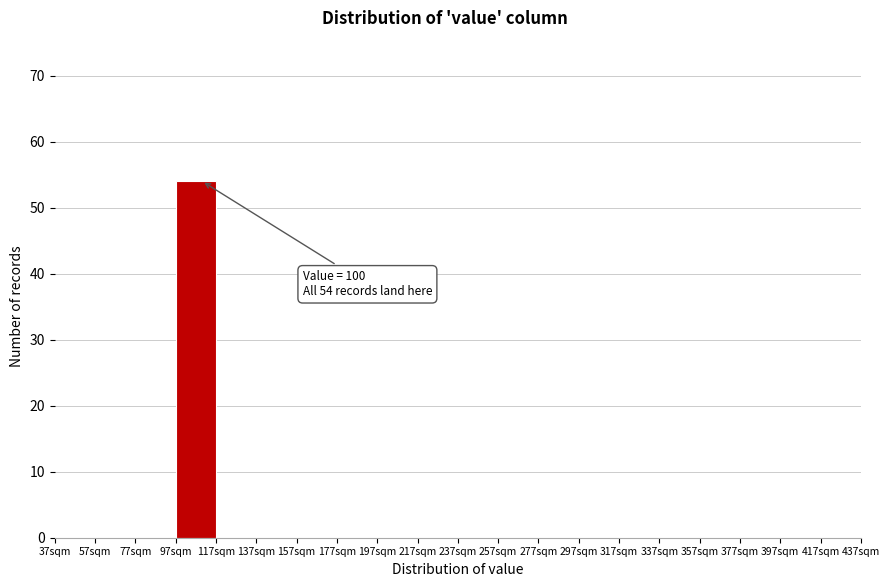

Over which range of the x-axis is the bar tallest?

97 to 117